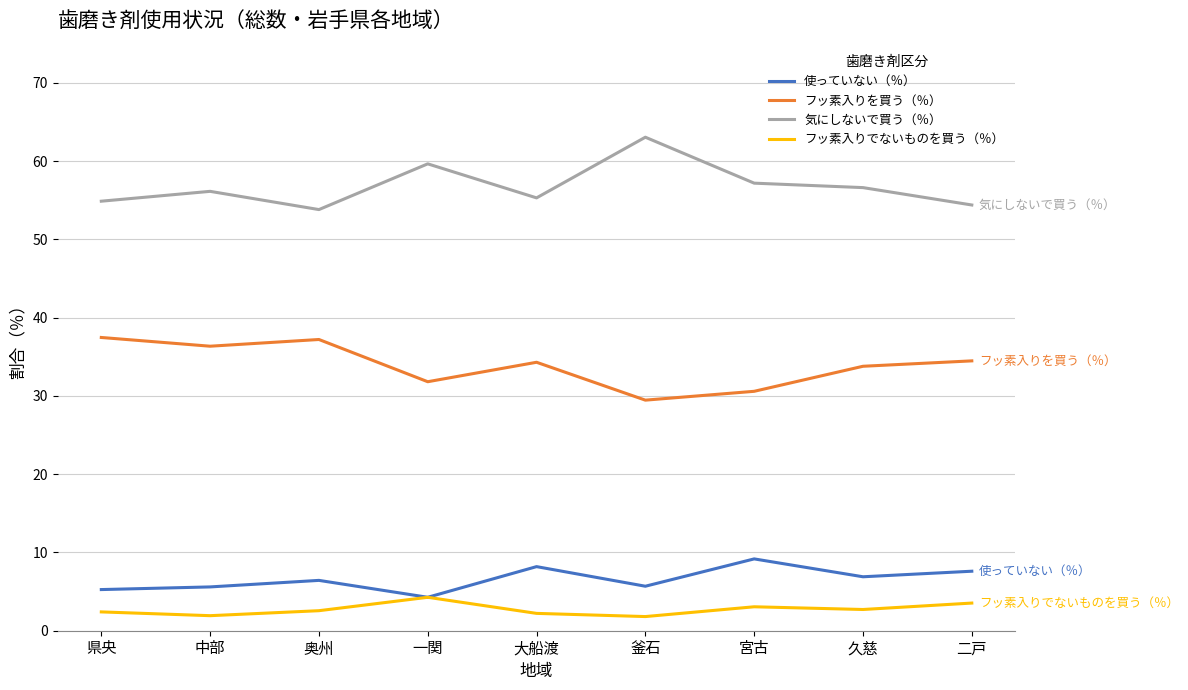

True or false: フッ素入りを買う（％） and 使っていない（％） cross at least once.

False